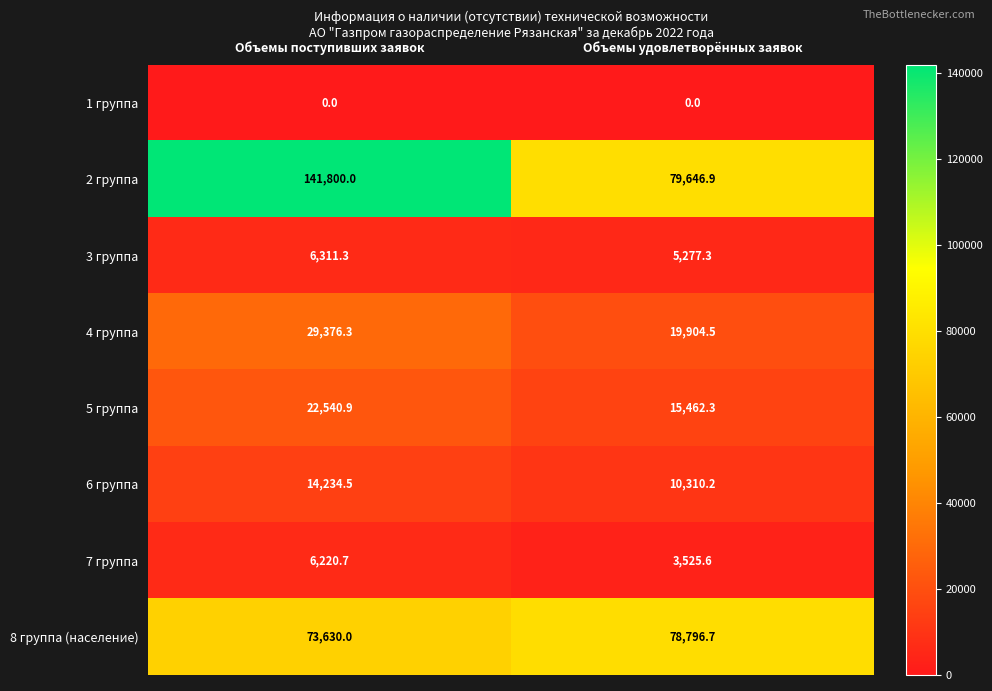

How many data points in 6 группа are above 14234?

1